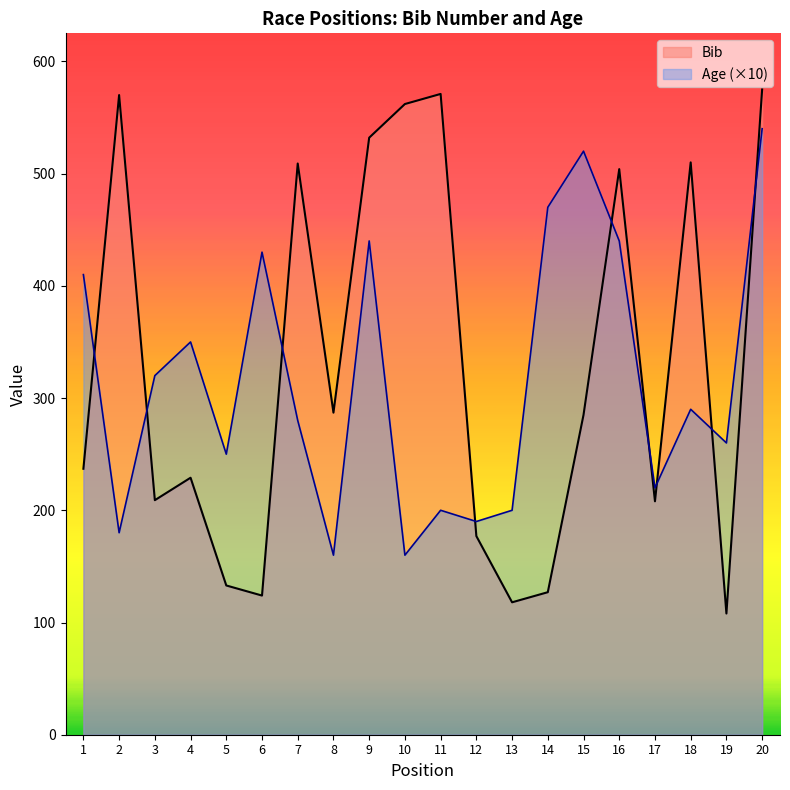

How many lines are shown in the chart?

2